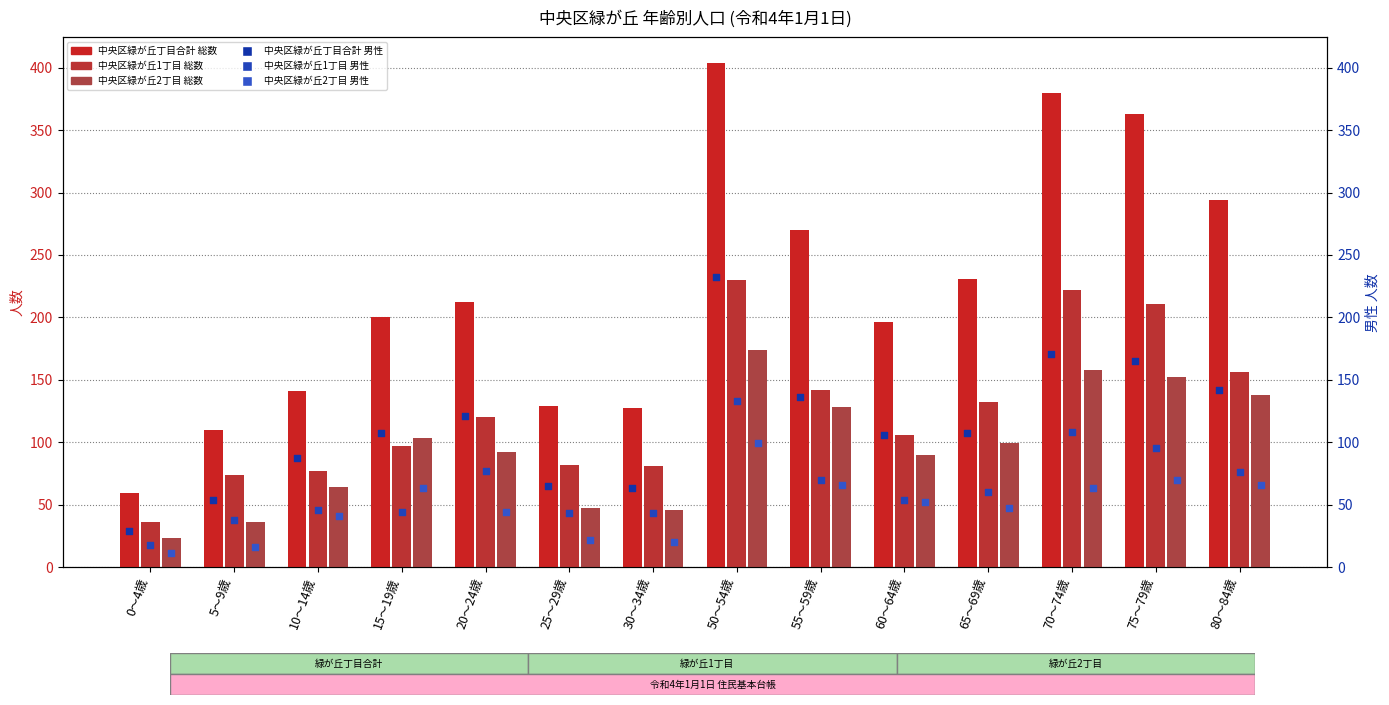

Which series has the largest Y range (max minus min)?

中央区緑が丘丁目合計 総数